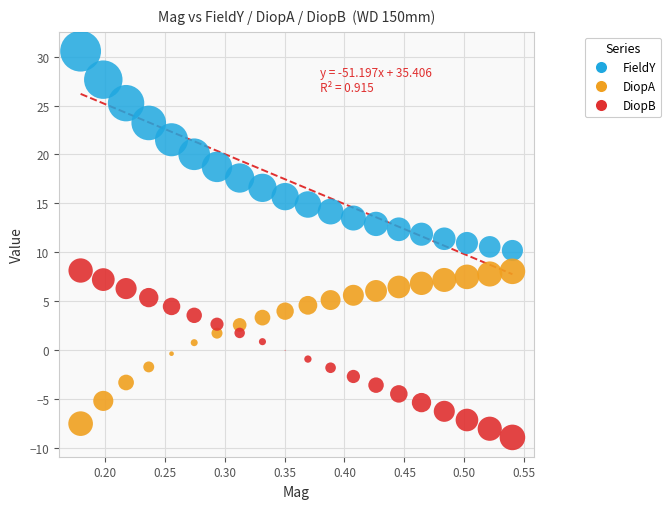

What is the X range (max minus min) for the scatter plot?

0.4